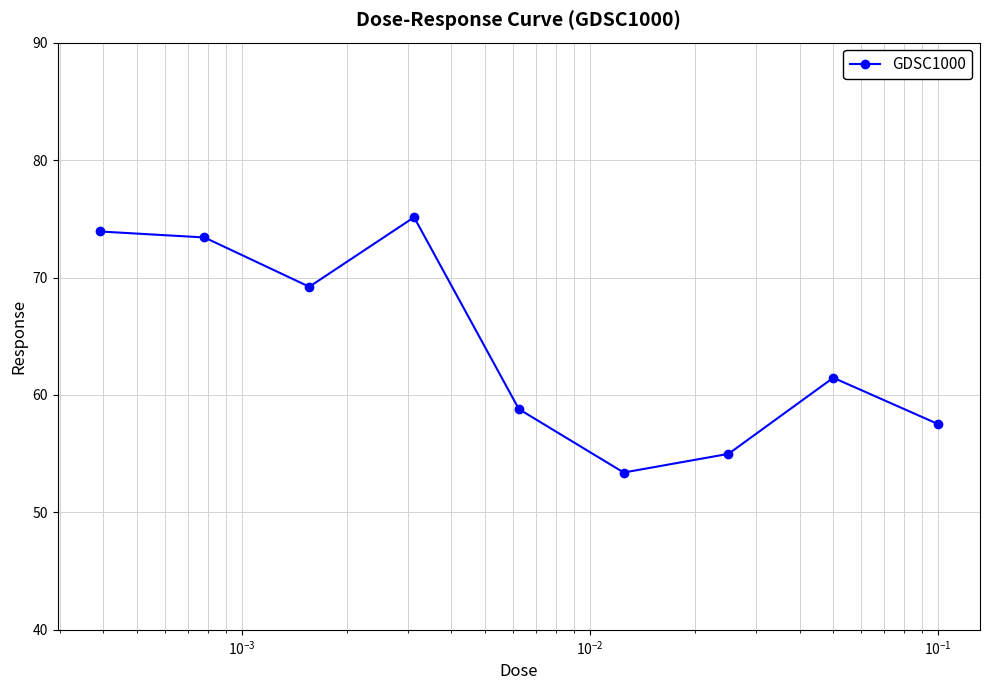

What is the greatest value displayed?

75.1